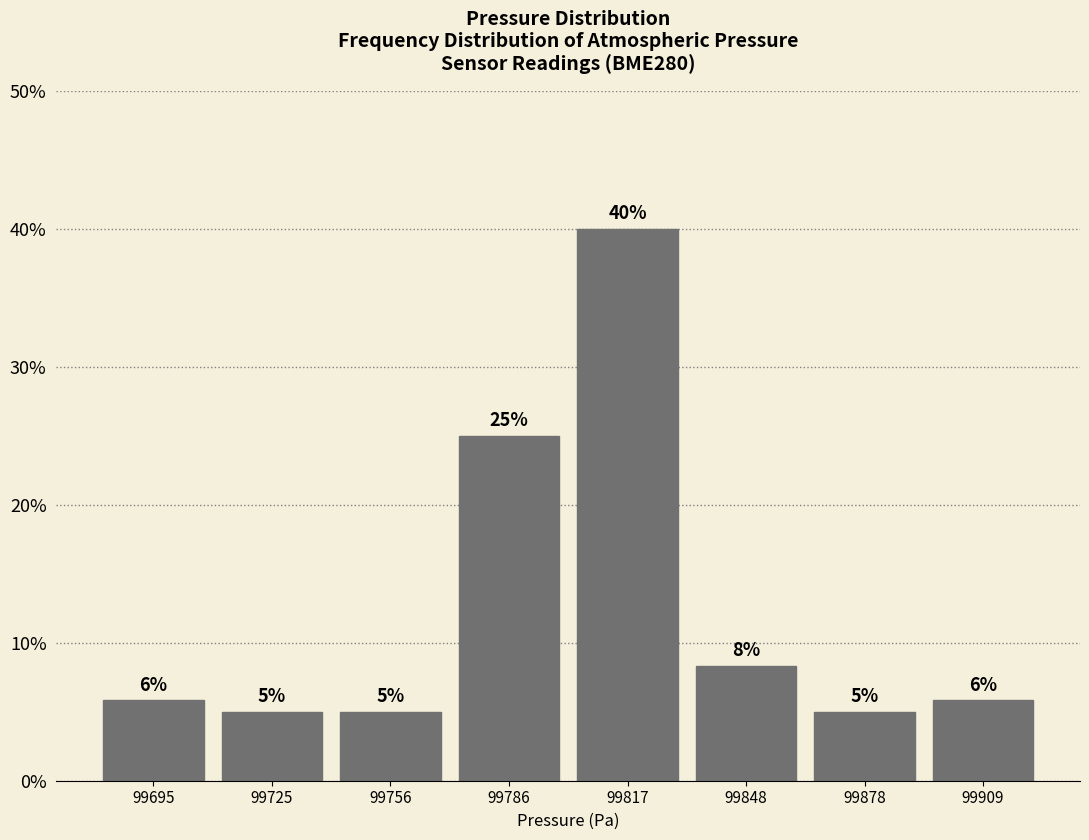

What is the value of the 4th bar from the left?

25.0